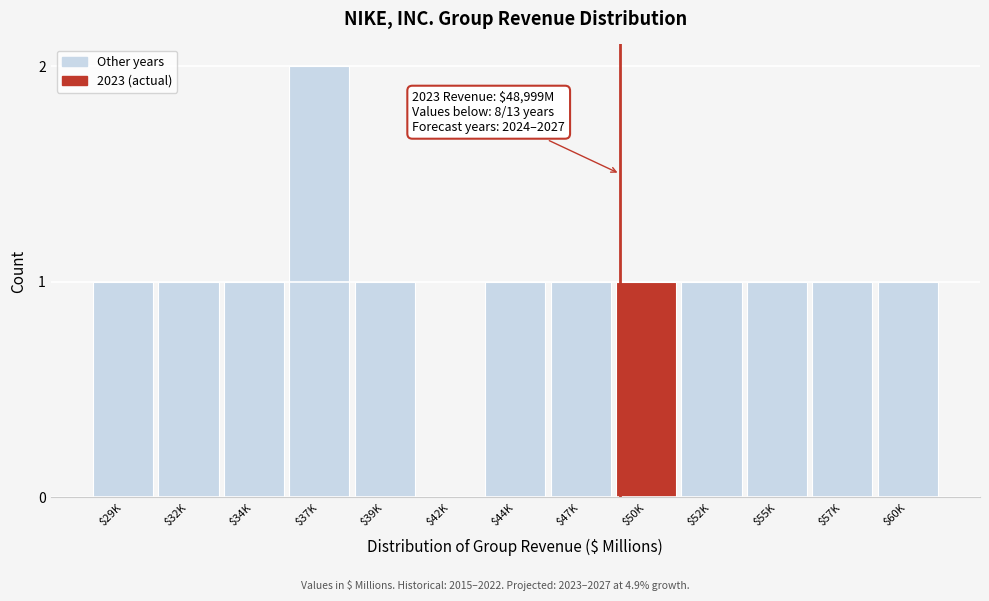

Which category has the highest value across all series?

$37K